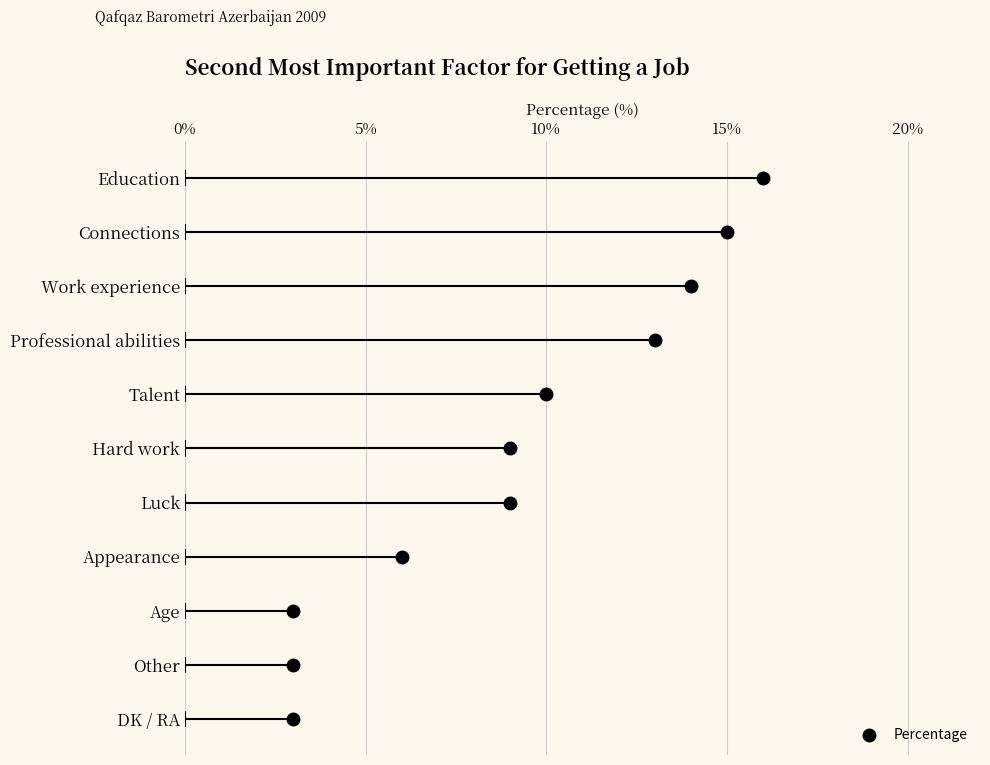

Approximately how many times larger is the value at Age compared to Education?

0.2